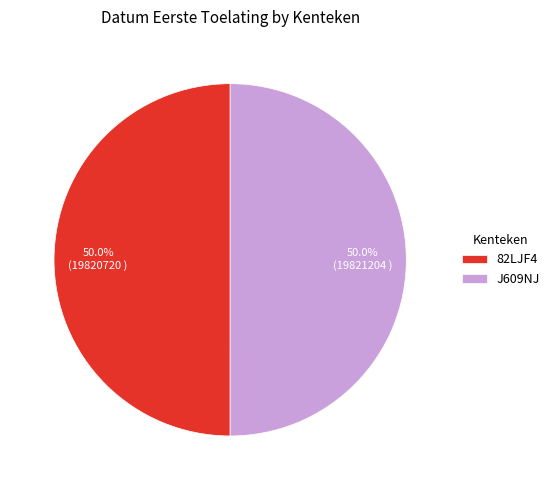

What portion of the pie excludes J609NJ?

50.0%